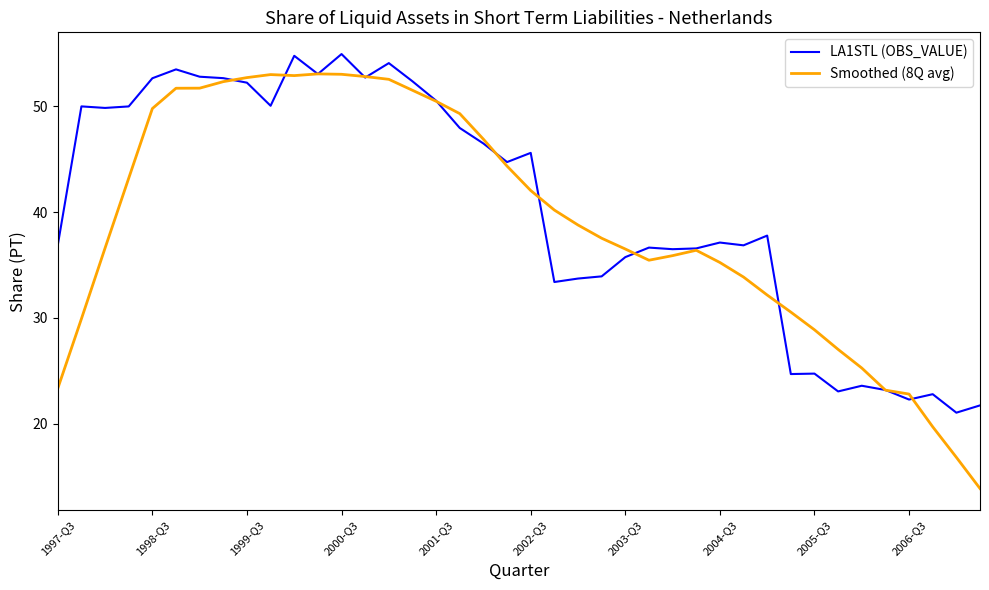

Which series has the widest spread of values?

Smoothed (8Q avg)